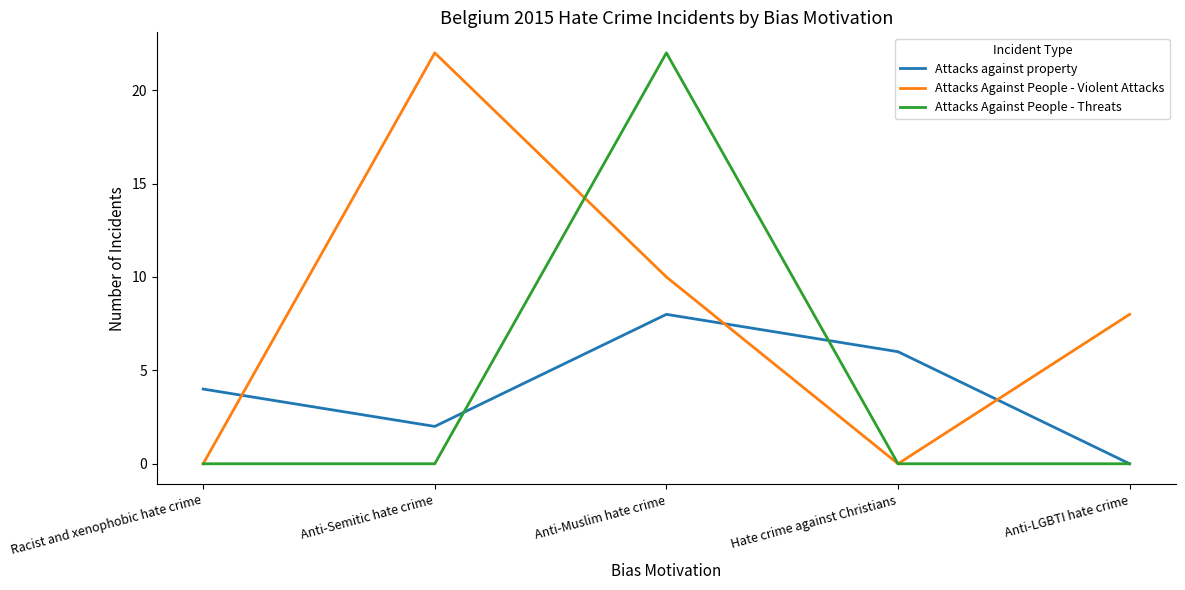

True or false: Attacks Against People - Threats and Attacks Against People - Violent Attacks cross at least once.

True